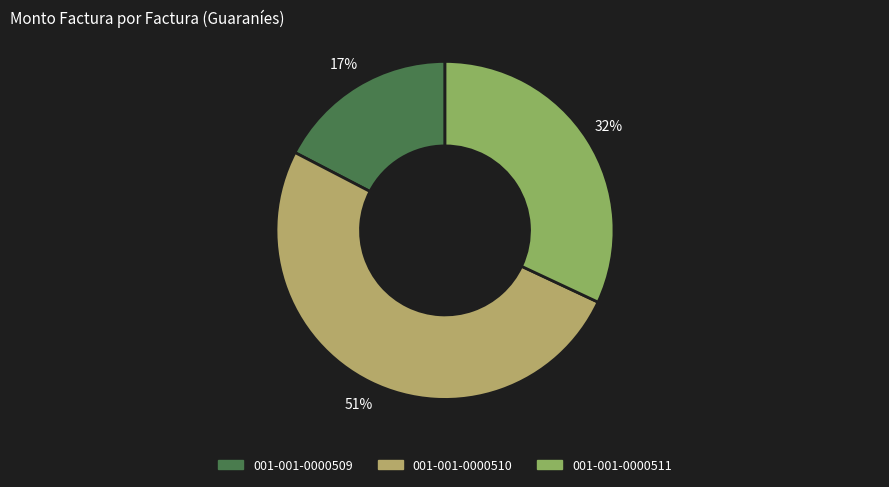

The 001-001-0000510 slice represents 51% of the pie. True or false?

True